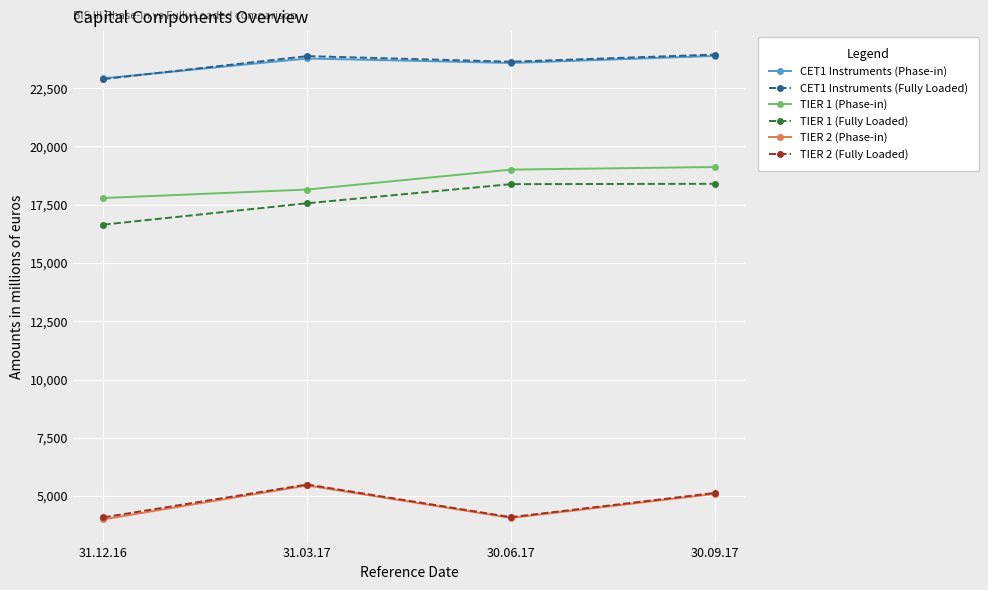

What is the maximum value shown in the chart?

23944.0